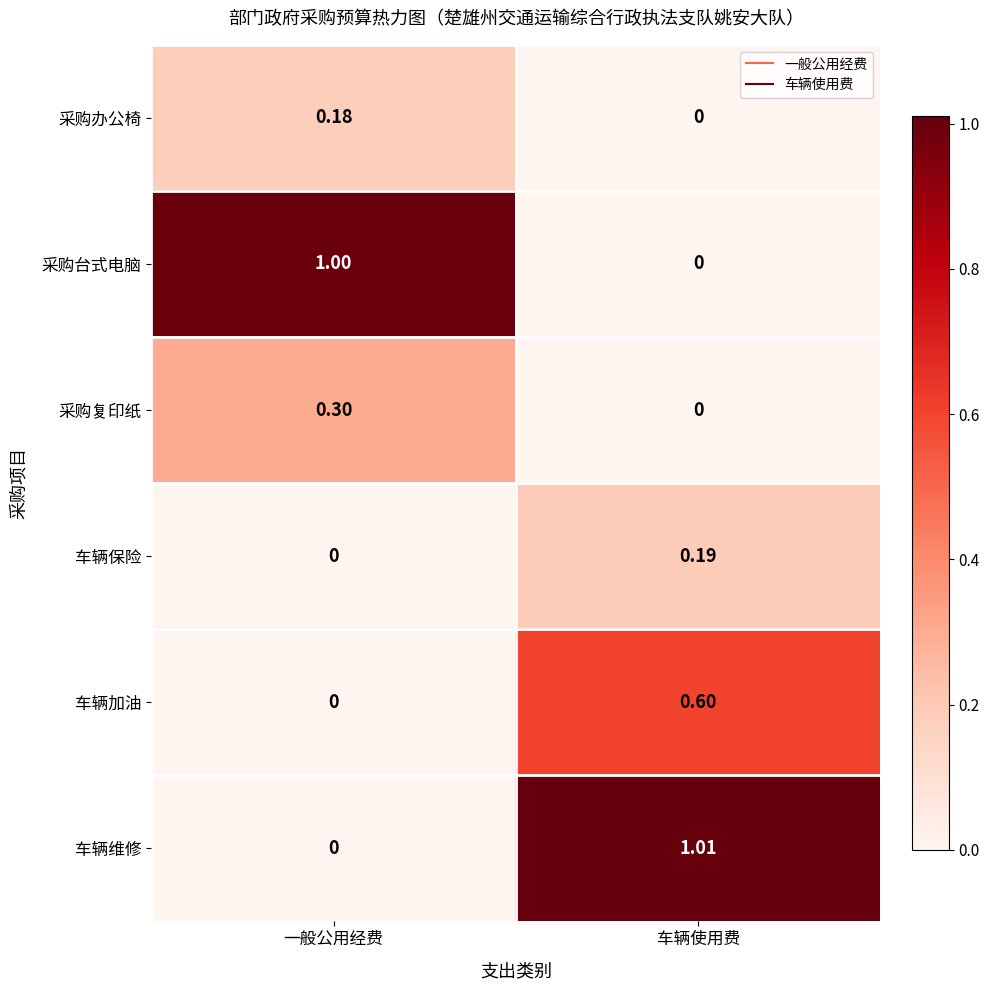

Which label corresponds to the largest value in the chart?

车辆使用费